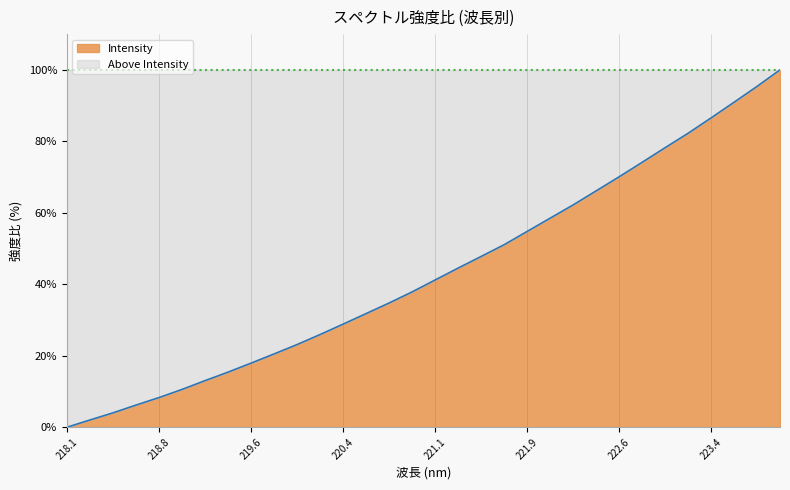

The chart shows a value of 2.2 at 218.8. True or false?

False